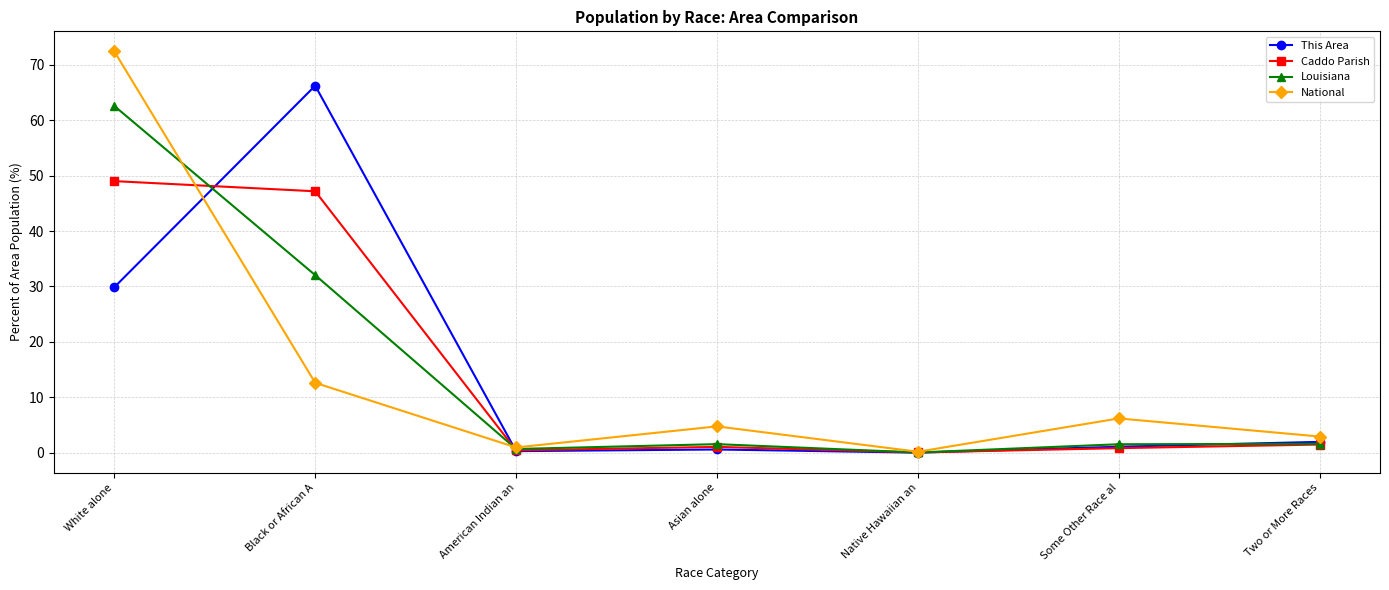

Does the chart display data point markers on the line(s)?

Yes